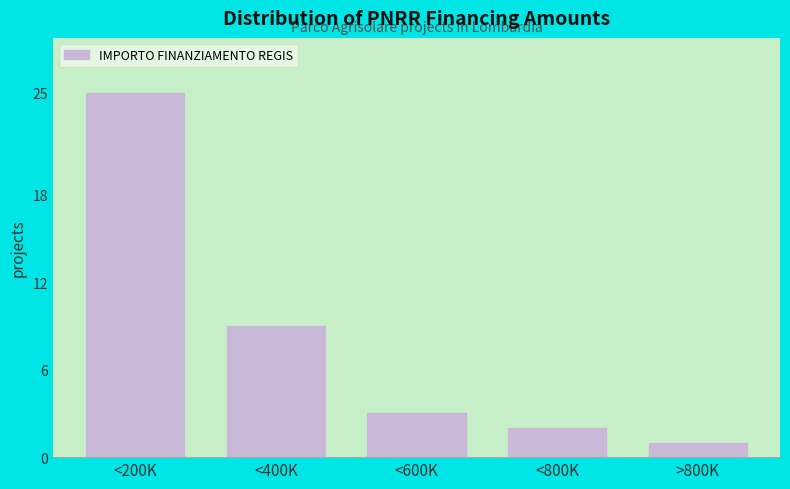

Reading right to left, list all the values displayed in this chart.

1	2	3	9	25